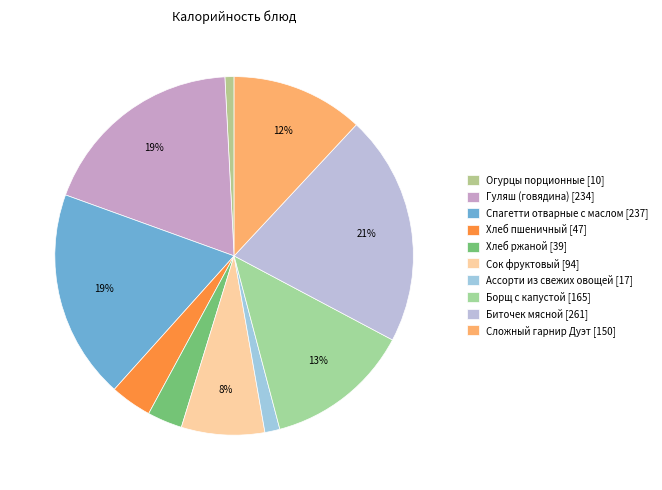

To the nearest percent, what percentage of the pie is Гуляш (говядина)?

19%